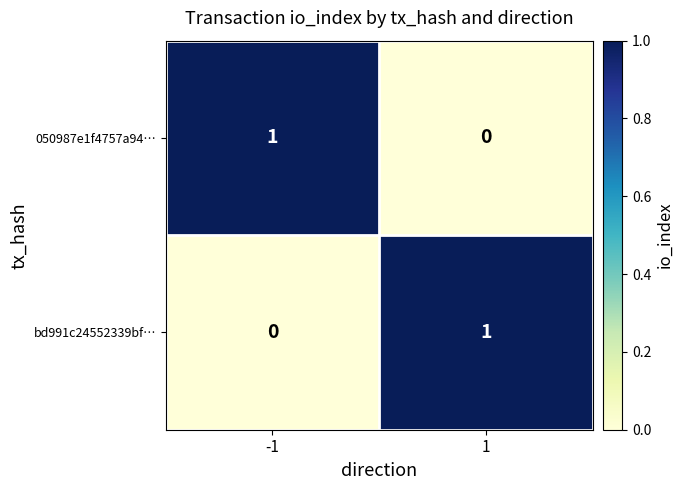

The 050987e1f4757a94… series shows 0 at 1. True or false?

True